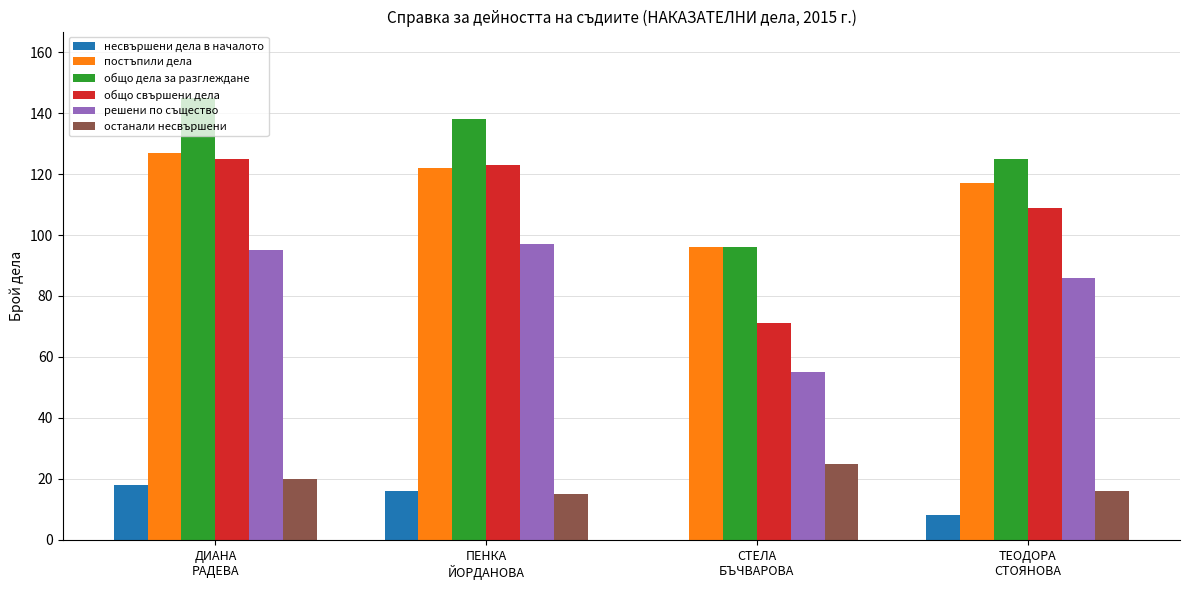

Are the bars grouped side by side (vs. stacked)?

Yes